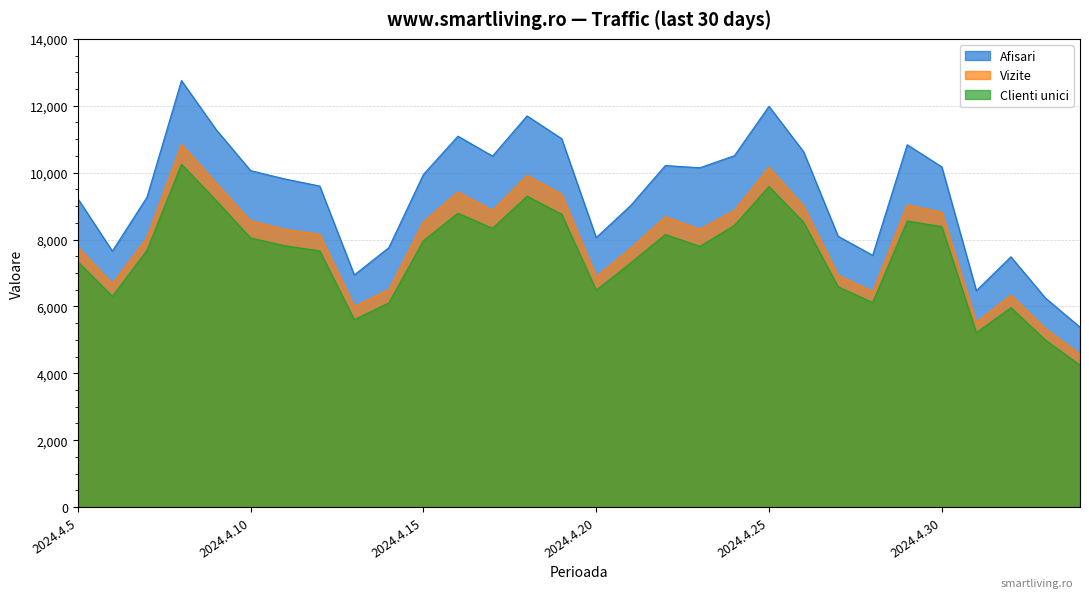

Does the chart display data point markers on the line(s)?

No